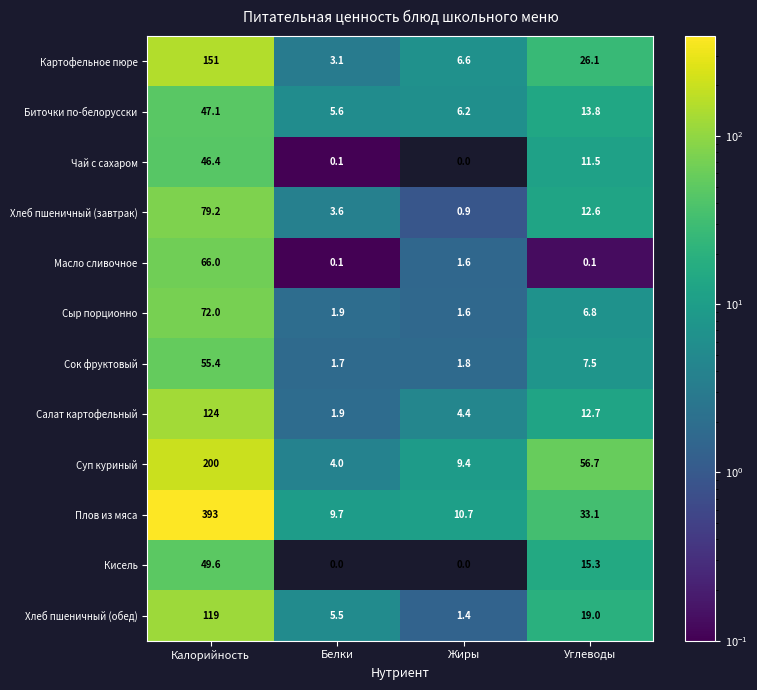

What is the lowest value of the Хлеб пшеничный (завтрак) series?

0.9